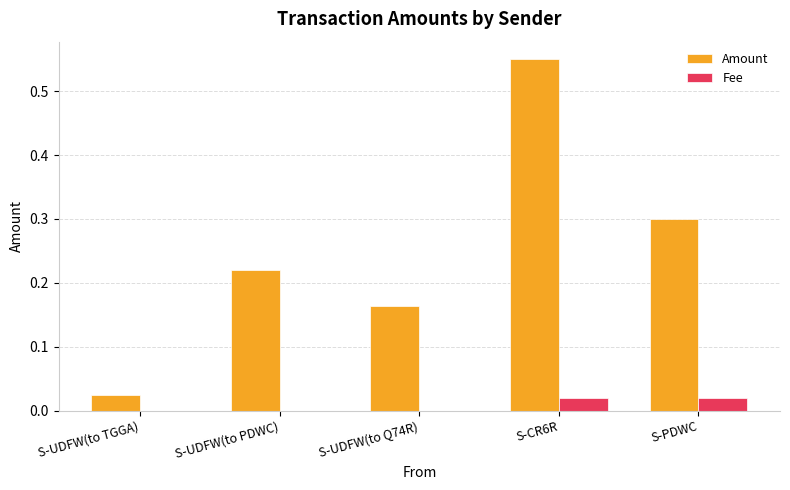

Which series has the largest total across all categories?

Amount